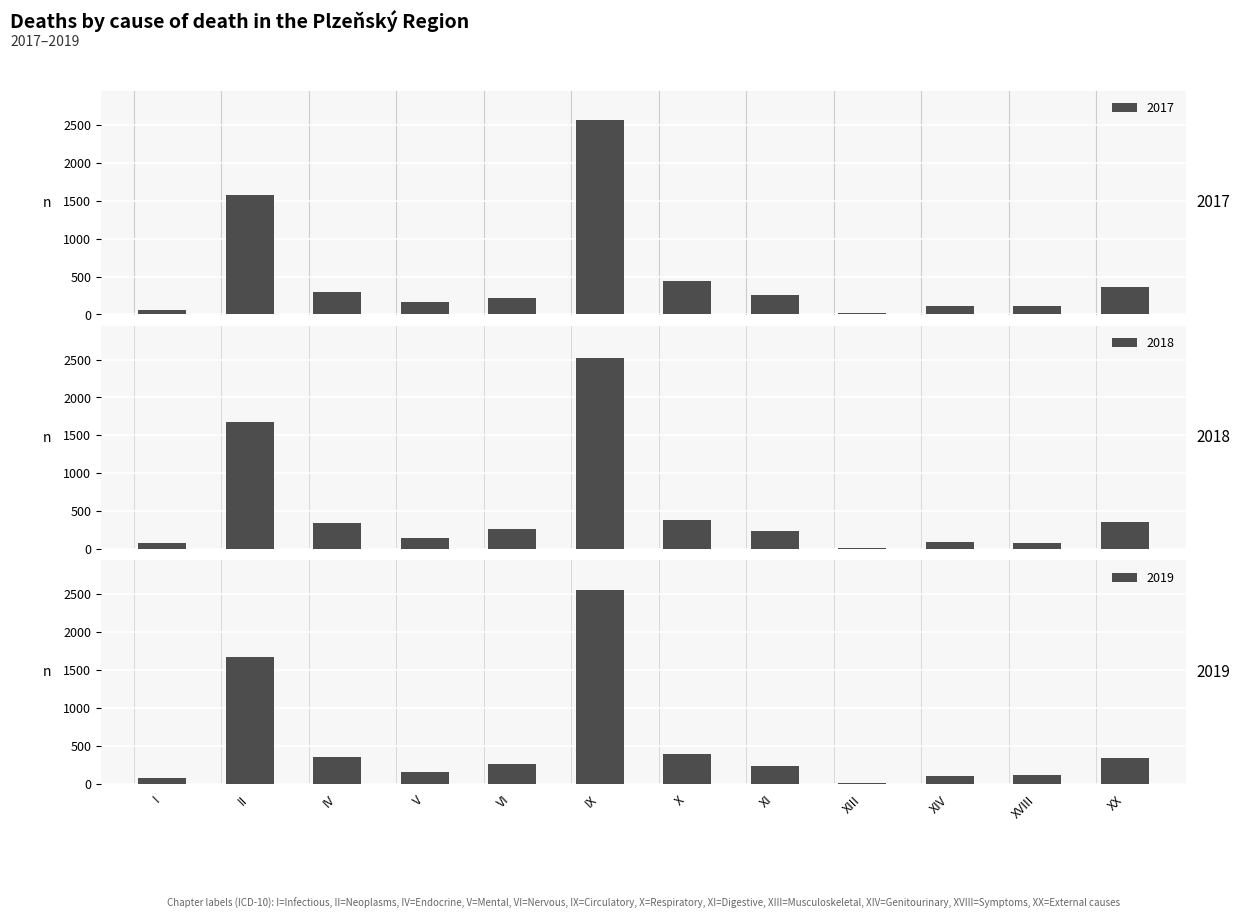

Reading left to right, extract all data points from this chart.

2017: 65	1581	292	158	219	2562	447	252	22	112	109	367
2018: 76	1671	350	146	272	2522	383	241	21	90	86	358
2019: 77	1676	353	163	262	2551	398	241	15	106	119	343